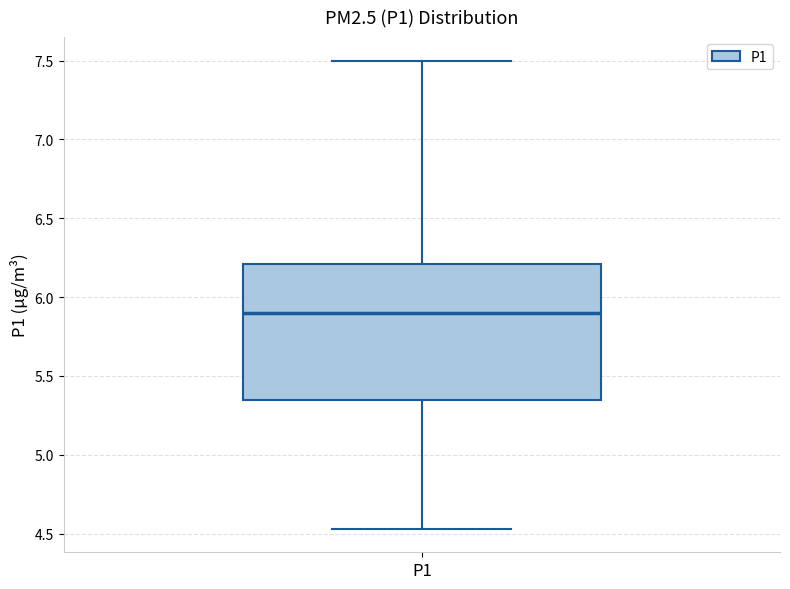

Read this box plot against the y-axis: the position of the median line, the range covered by the box, and the ends of both whiskers. The values are not printed on the chart, so give them approximately, as read against the axis.

median 5.90, box 5.35 to 6.20, whiskers 4.55 to 7.50